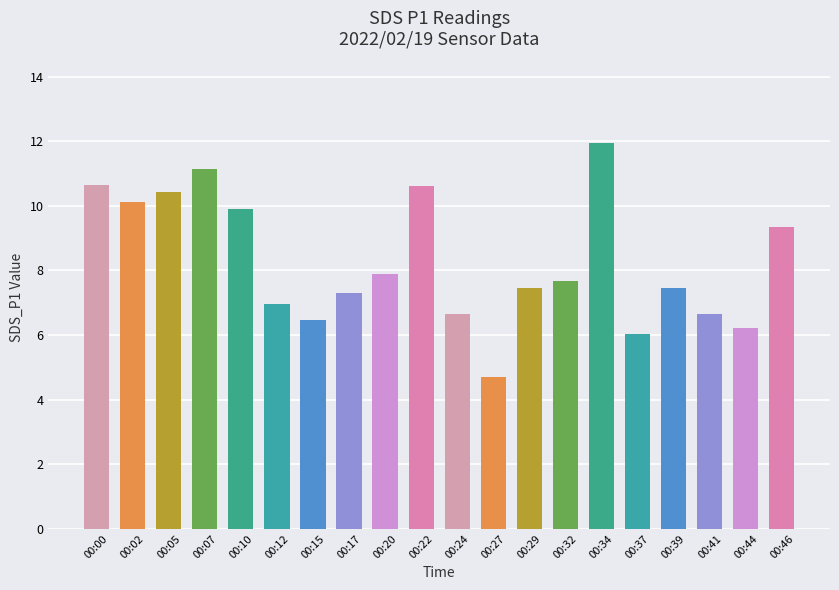

Does the chart contain any negative values?

No